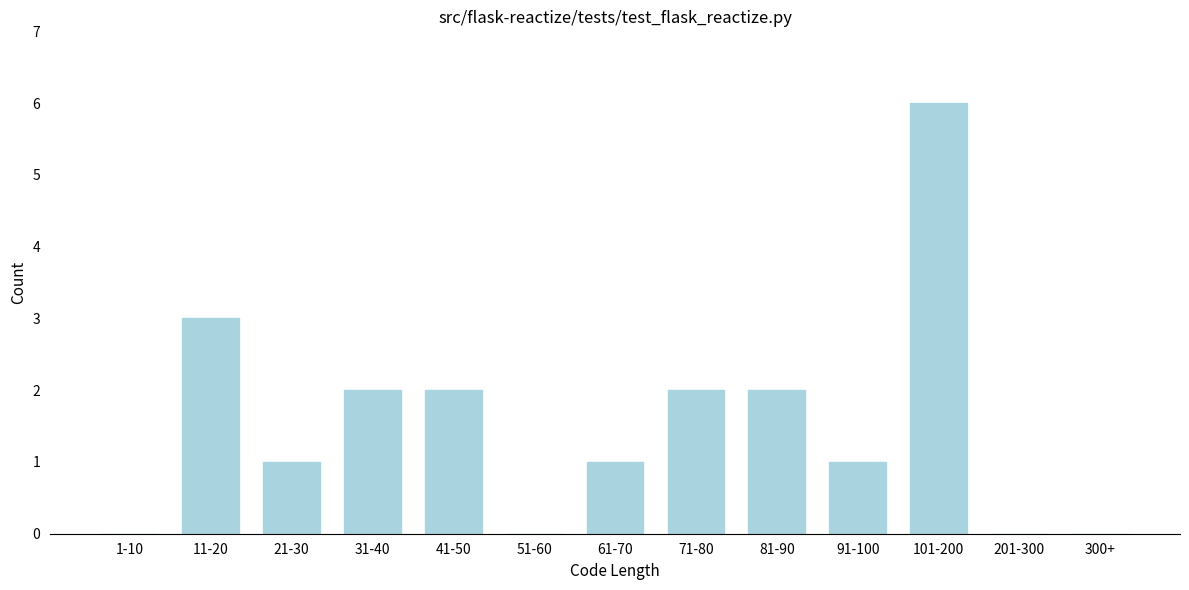

Reading left to right, extract all data points from this chart.

1-10=0	11-20=3	21-30=1	31-40=2	41-50=2	51-60=0	61-70=1	71-80=2	81-90=2	91-100=1	101-200=6	201-300=0	300+=0